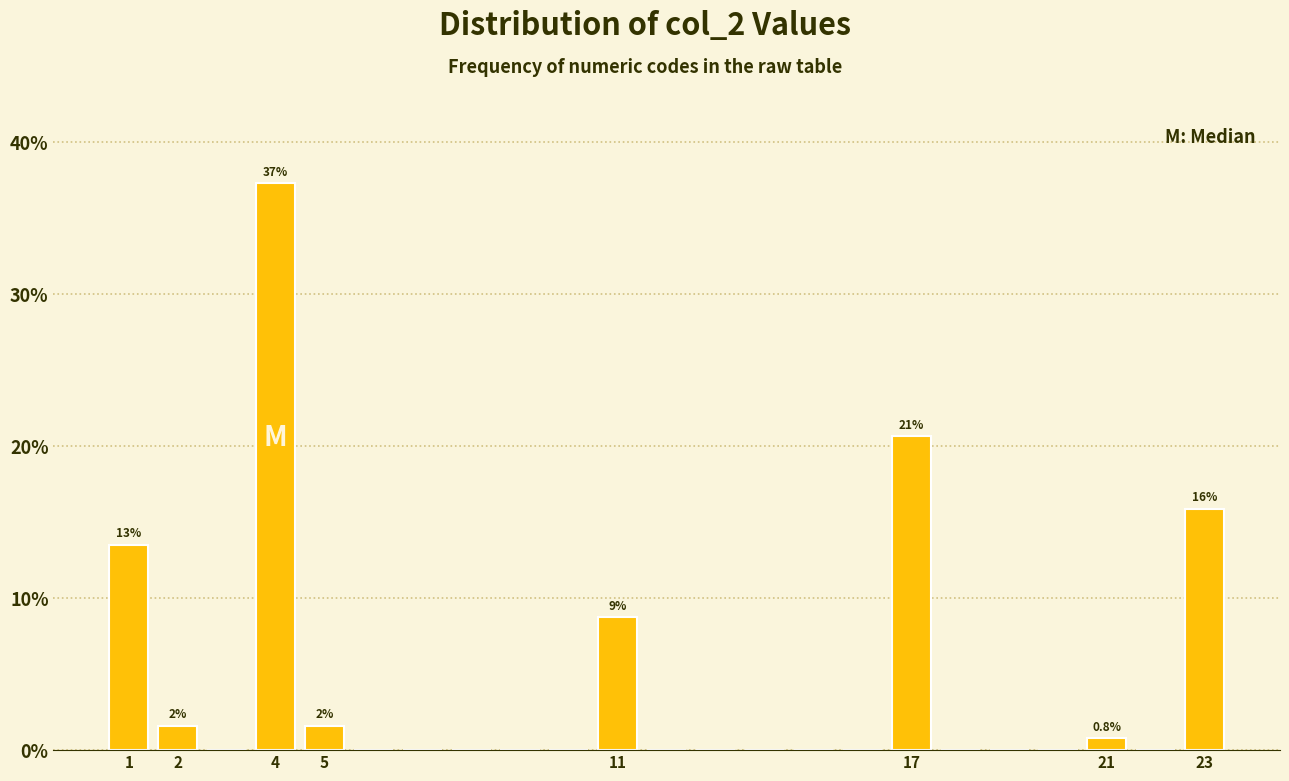

Over which range of the x-axis is the bar tallest?

3.5 to 4.5